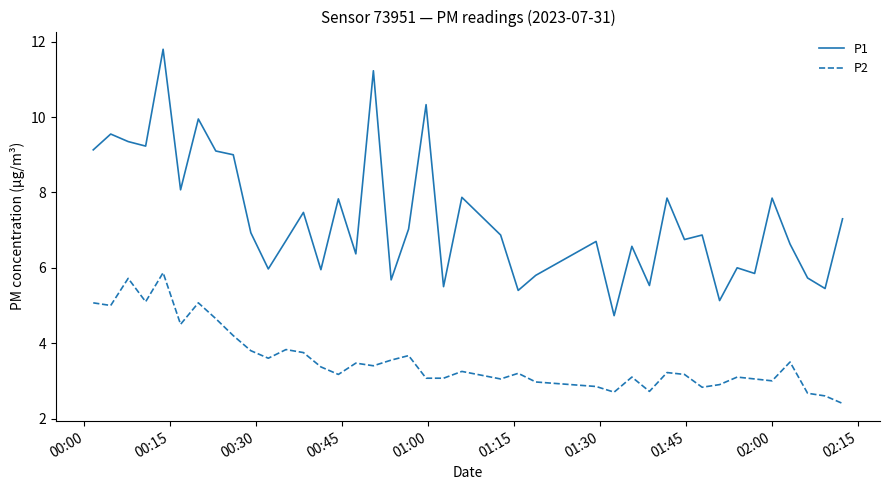

What is the maximum value for P2?

5.9